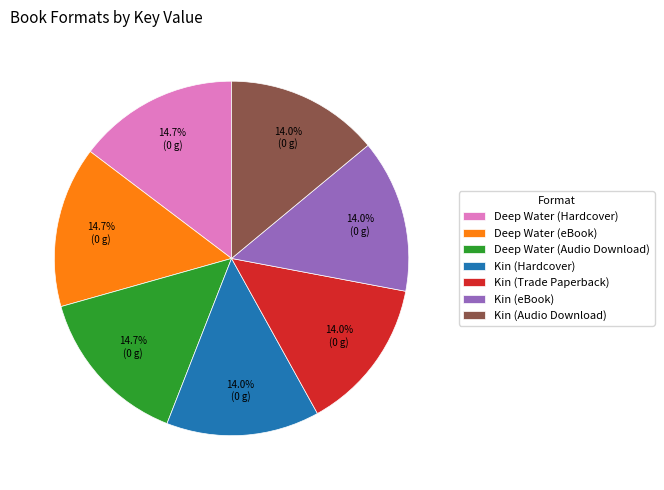

Is Deep Water (Audio Download) the majority of the pie?

No